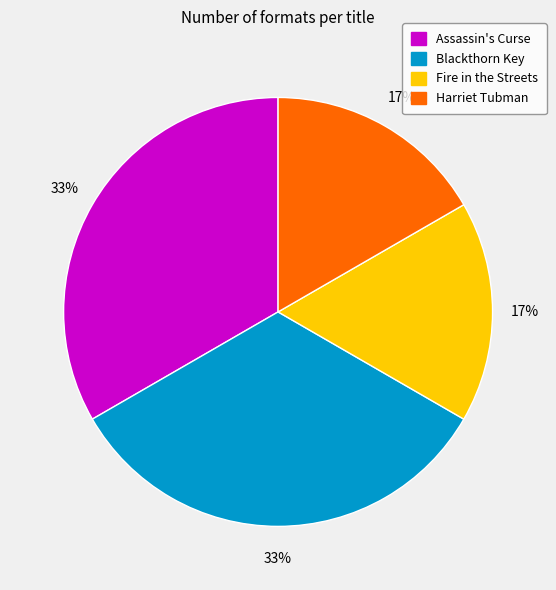

Is there any slice that represents more than half of the pie?

No